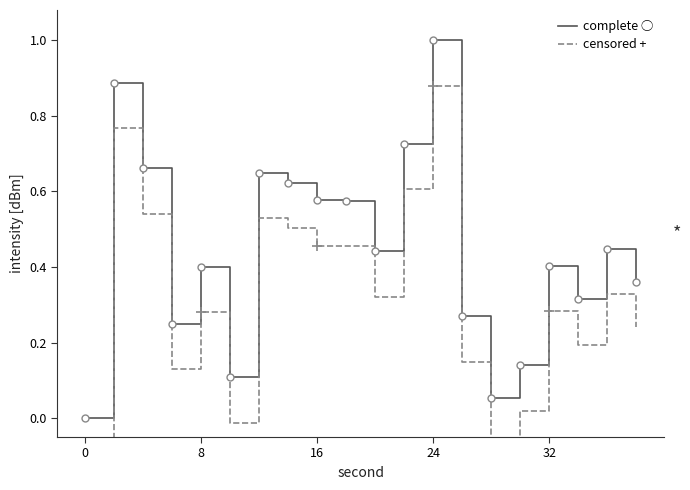

True or false: censored and complete cross at least once.

False